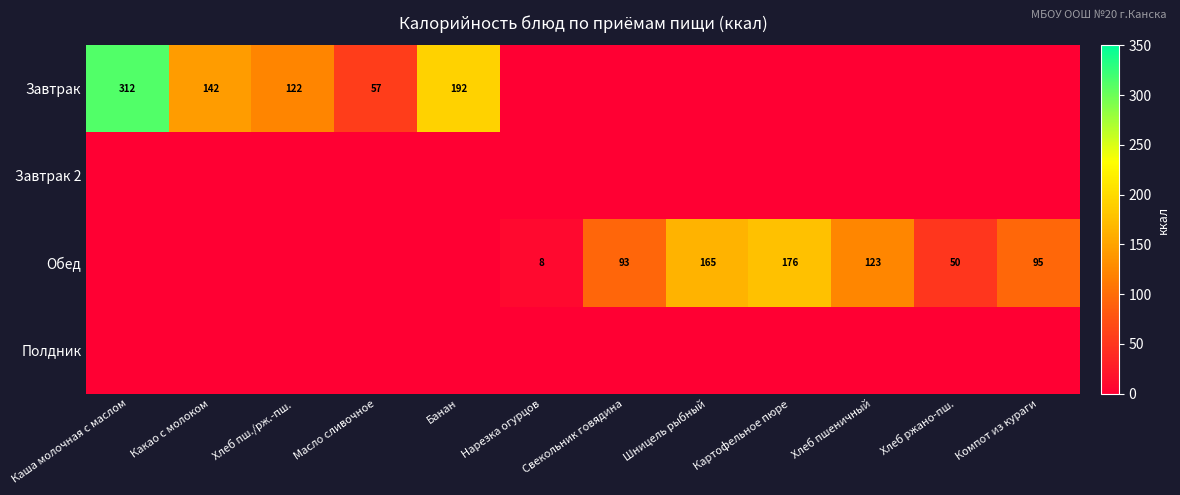

True or false: Обед has a value of 123 at Хлеб пшеничный.

True